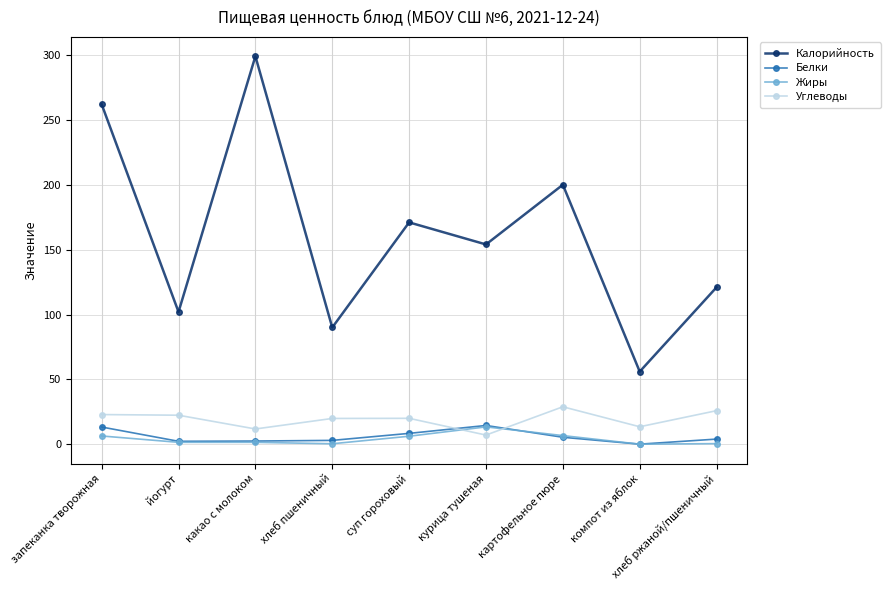

What is the label of the 2nd point from the left?

йогурт